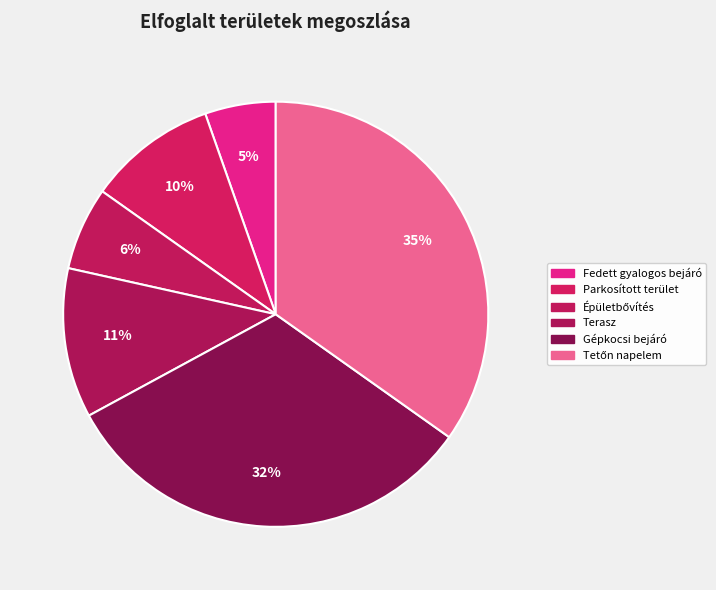

Does Fedett gyalogos bejáró account for over 50% of the chart?

No